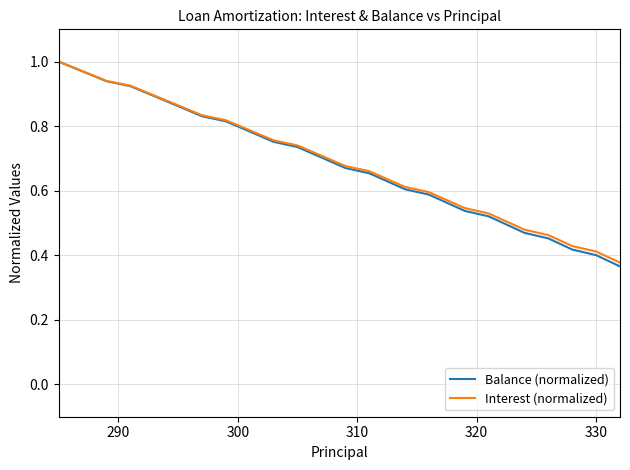

How many distinct data groups are displayed?

2